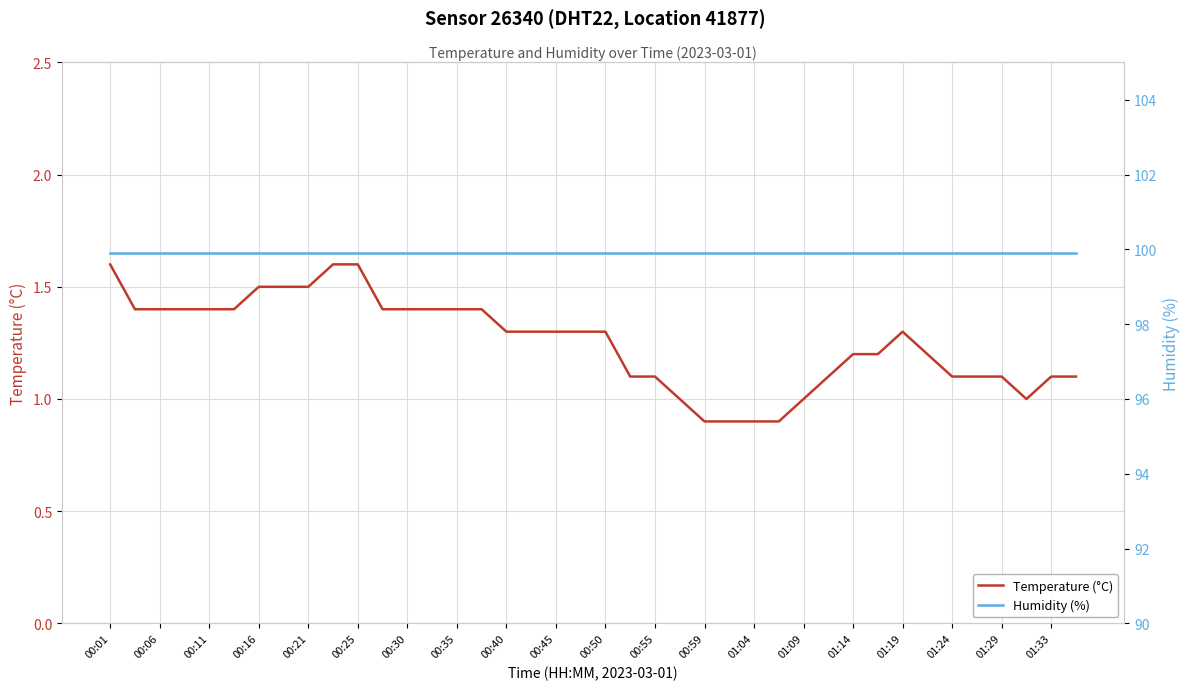

The value of Temperature (°C) at 01:14 is 1.2. True or false?

True